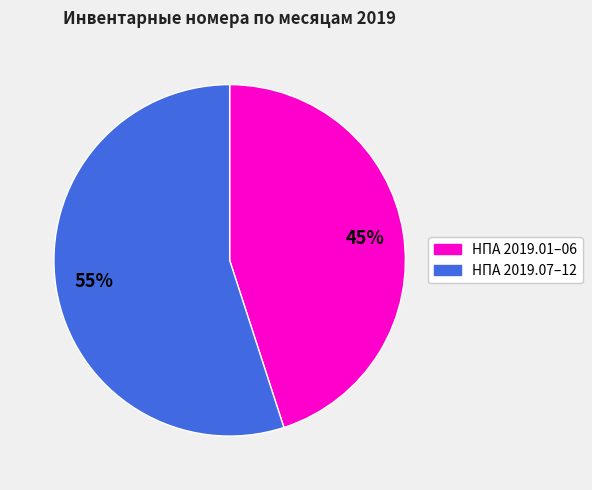

To the nearest percent, what is the difference between the largest and smallest slice percentages?

10%